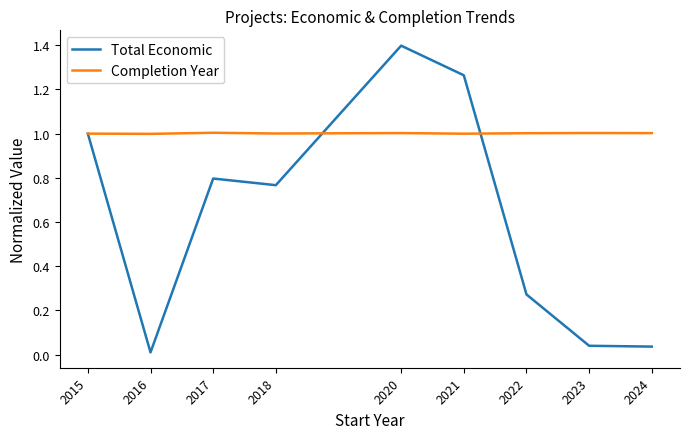

Rank the series at 2024 from highest to lowest value.

Completion Year, Total Economic